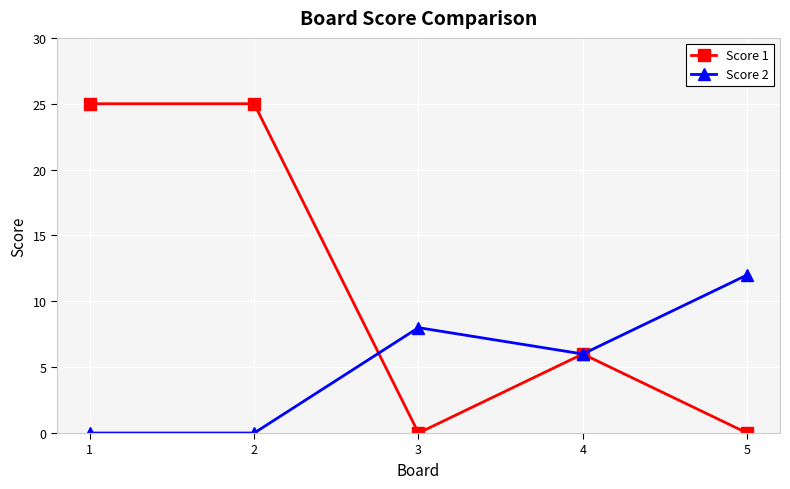

Where is the first local maximum for Score 2?

3